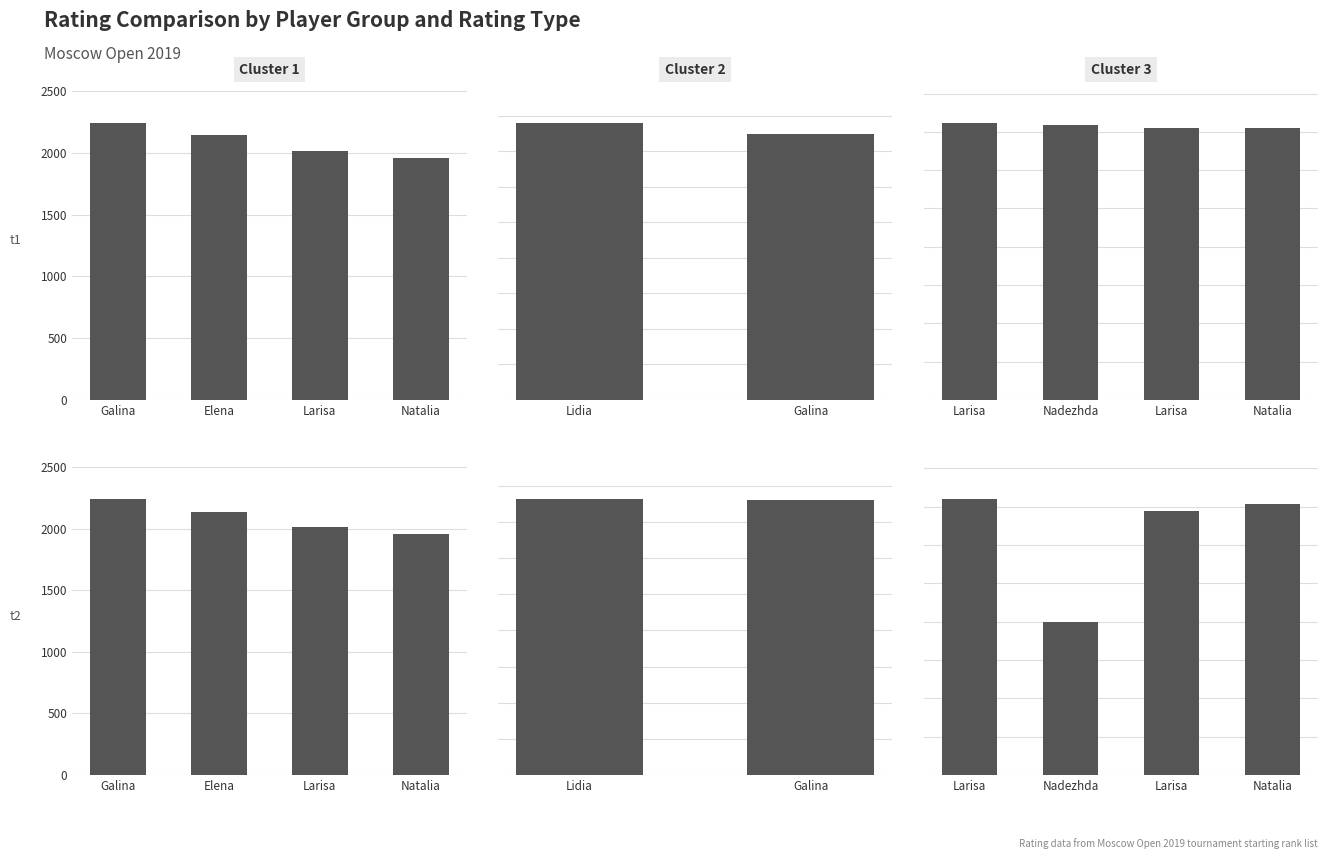

How many categories are shown in the chart?

4